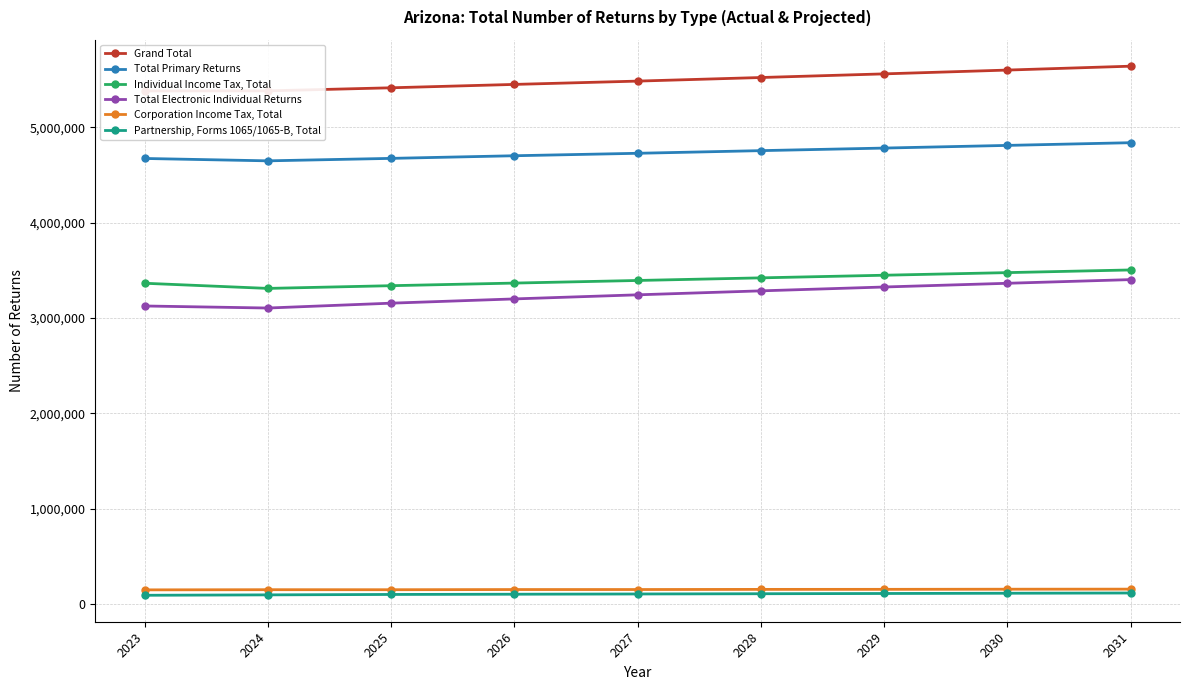

True or false: Total Electronic Individual Returns has a value of 3284600 at 2028.

True